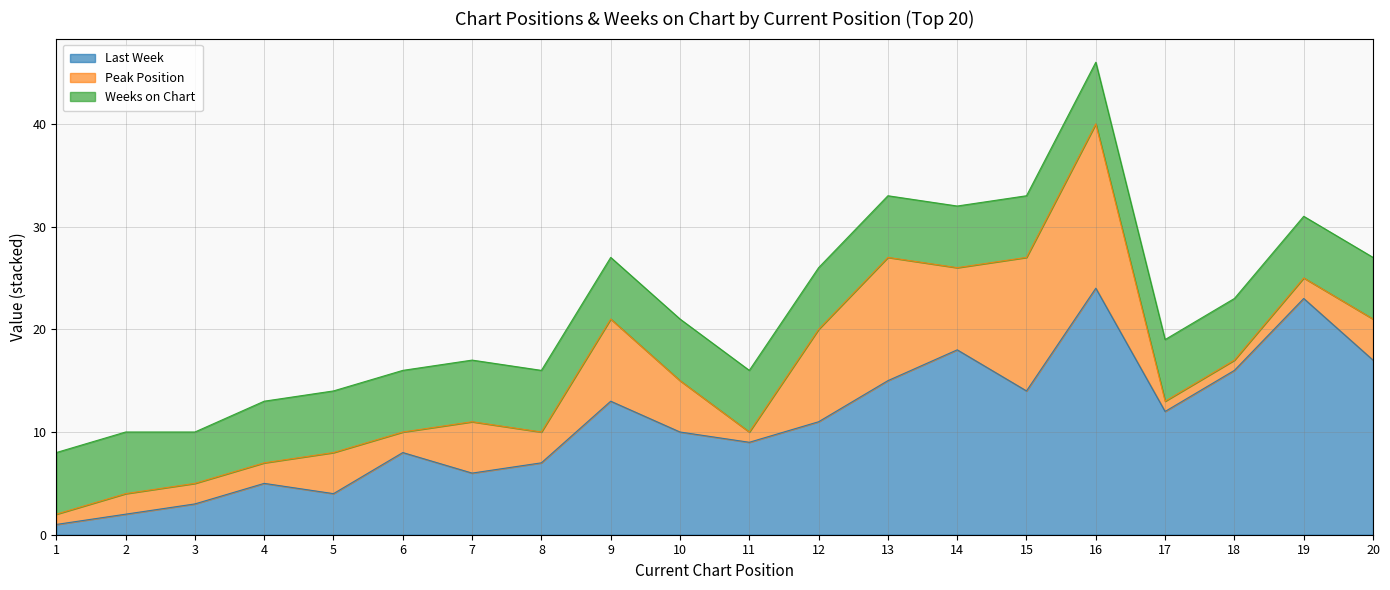

Rank the series at 5 from highest to lowest value.

Weeks on Chart, Last Week, Peak Position